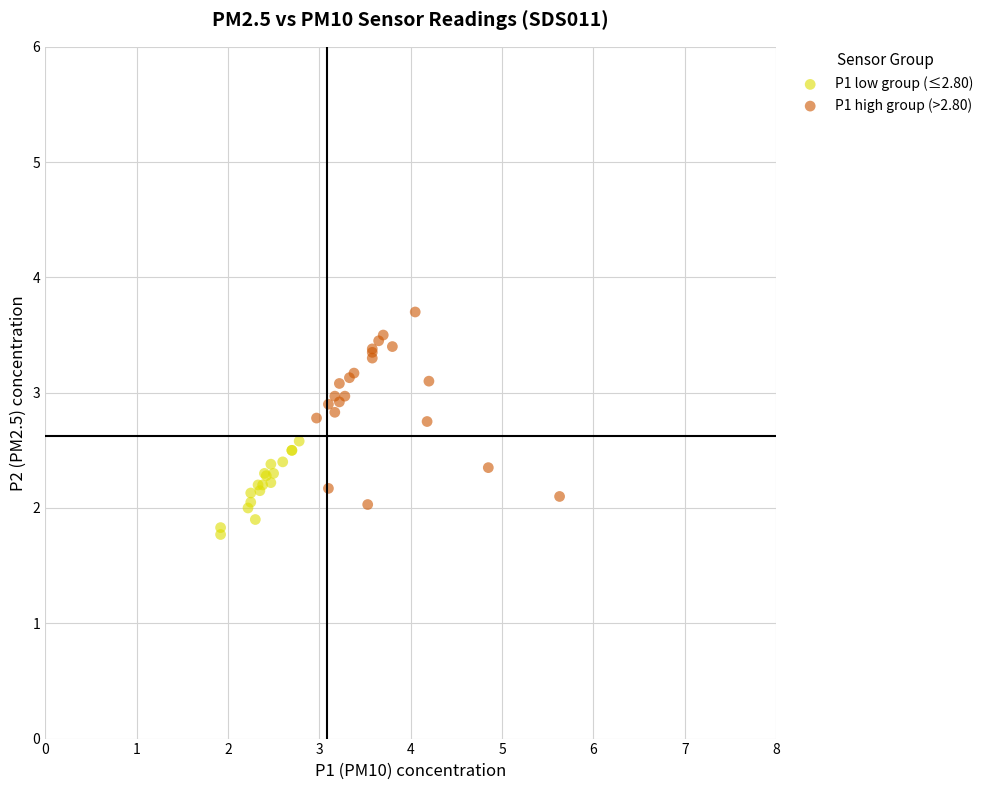

Which series contains the lowest Y value?

P1 low group (≤2.80)